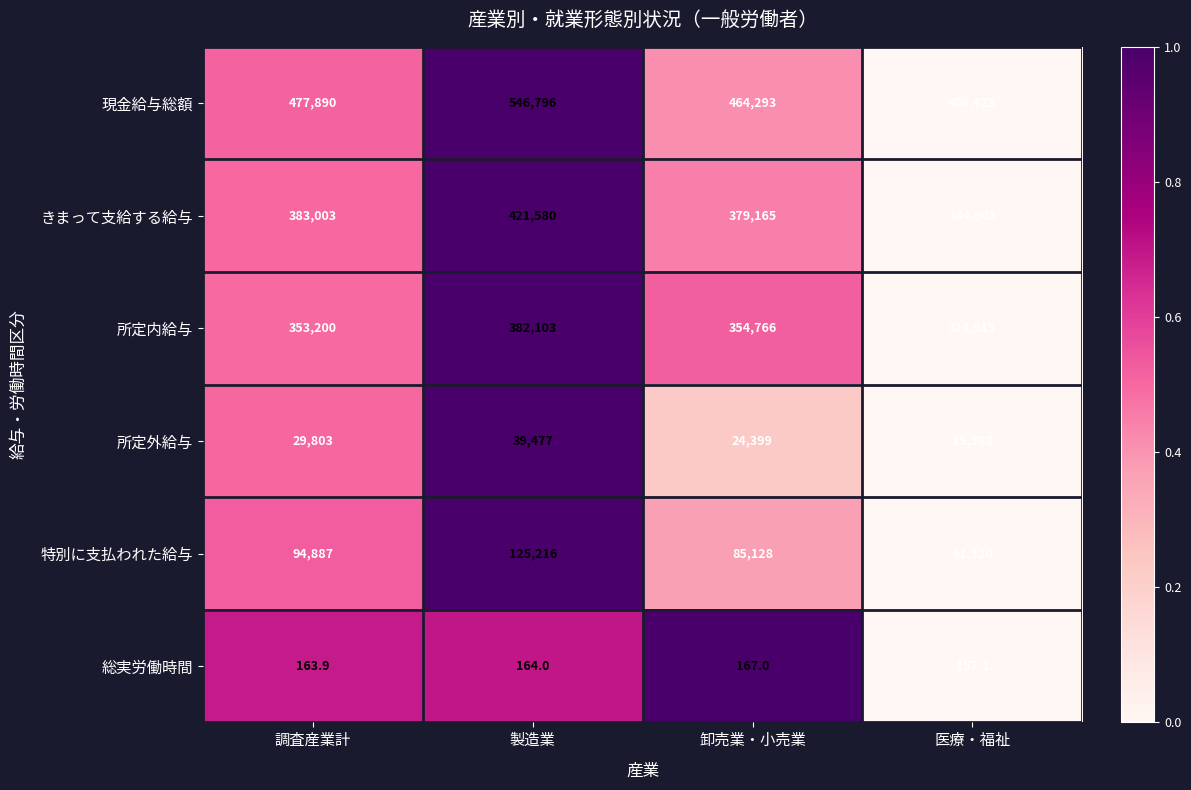

Read the 総実労働時間 value at 製造業.

164.0